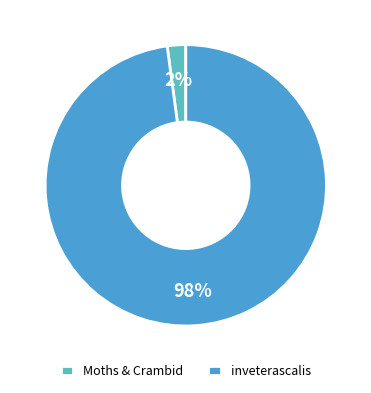

To the nearest percent, what is the difference between the largest and smallest slice percentages?

96%